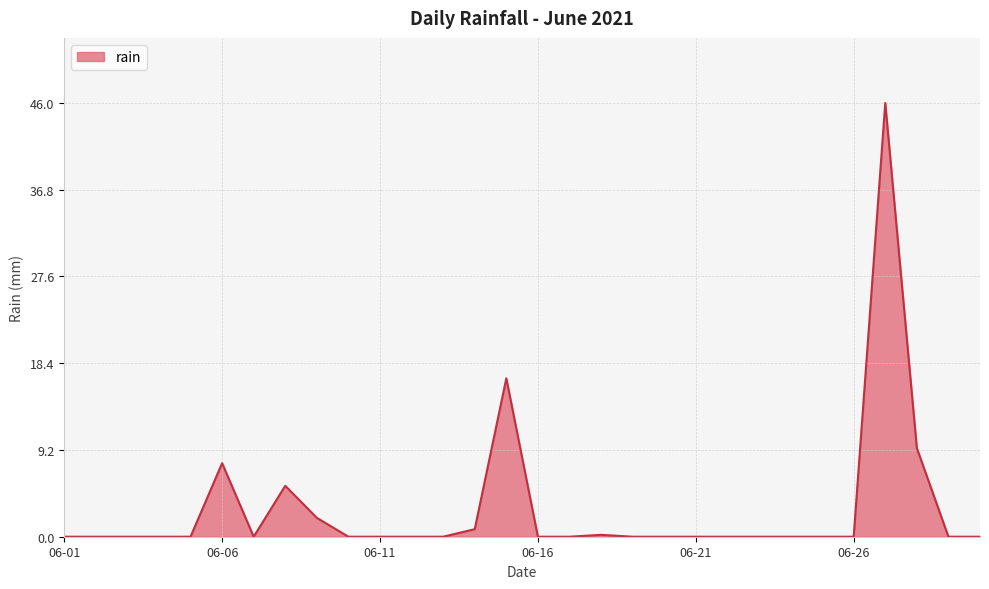

What is the maximum value shown in the chart?

46.0